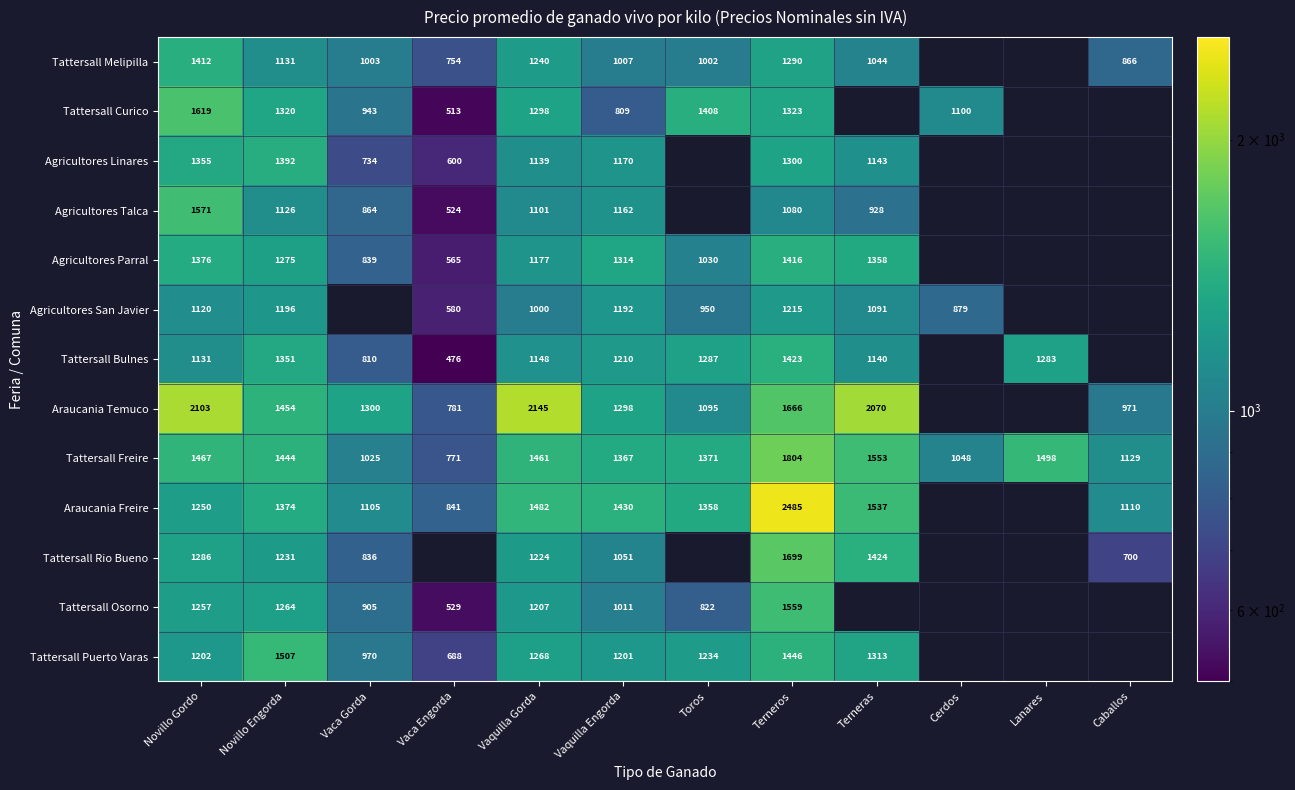

What is the spread (max minus min) of values at Vaquilla Gorda?

1145